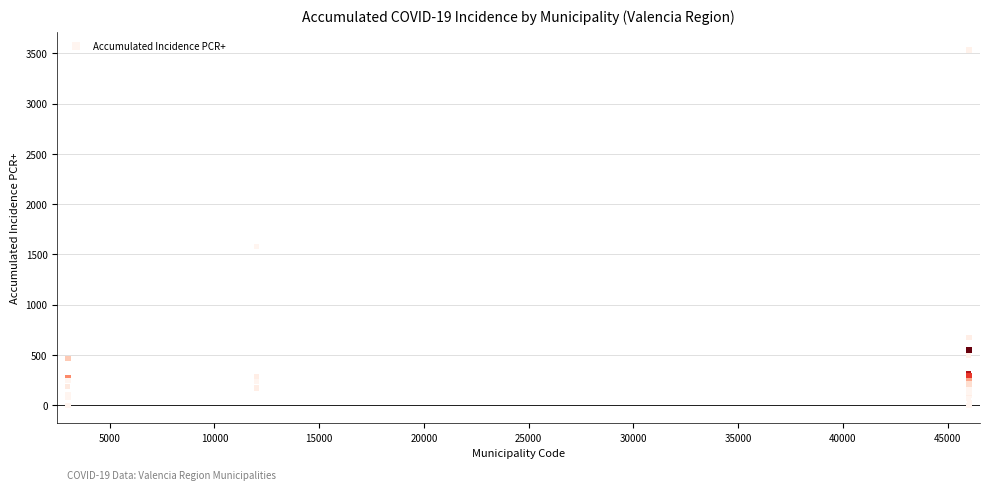

What Y value in the scatter plot is closest to 1767?

1579.0